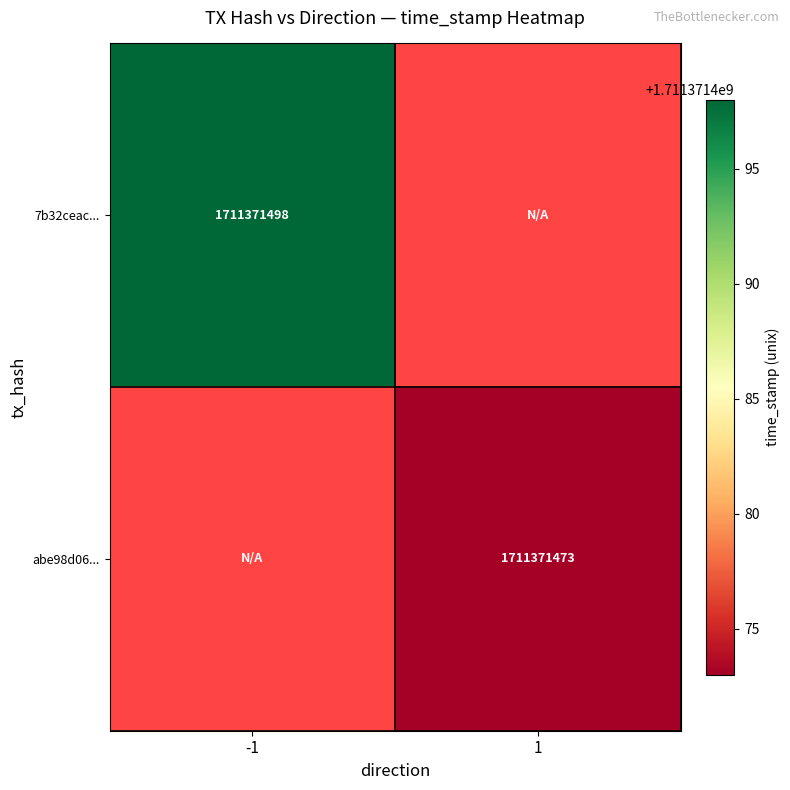

What is the greatest value displayed?

1711371498